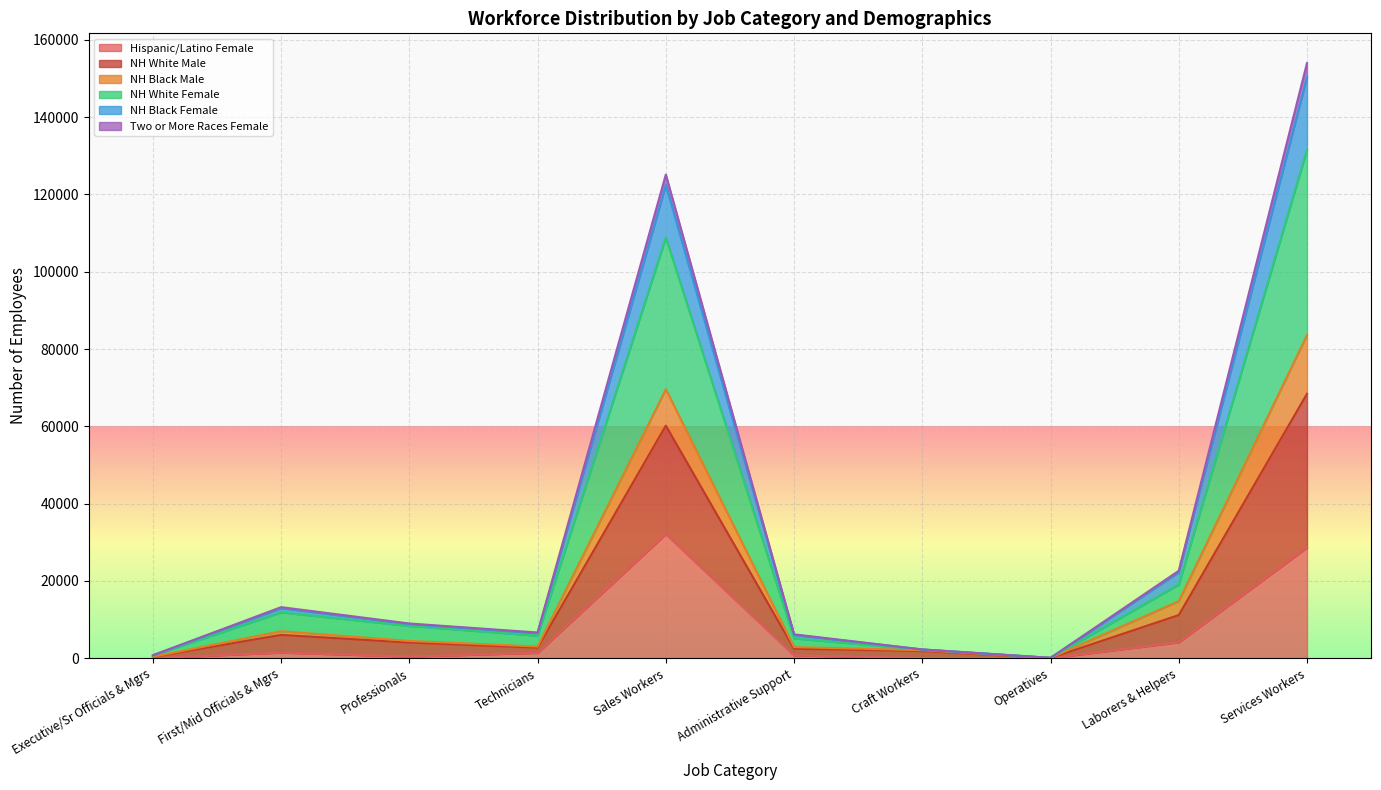

True or false: NH Black Male and NH White Female cross at least once.

False